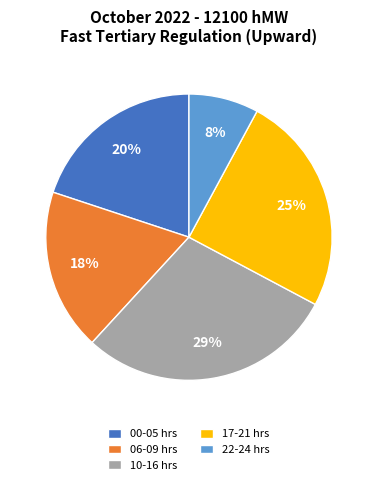

Is there a majority slice in this chart?

No